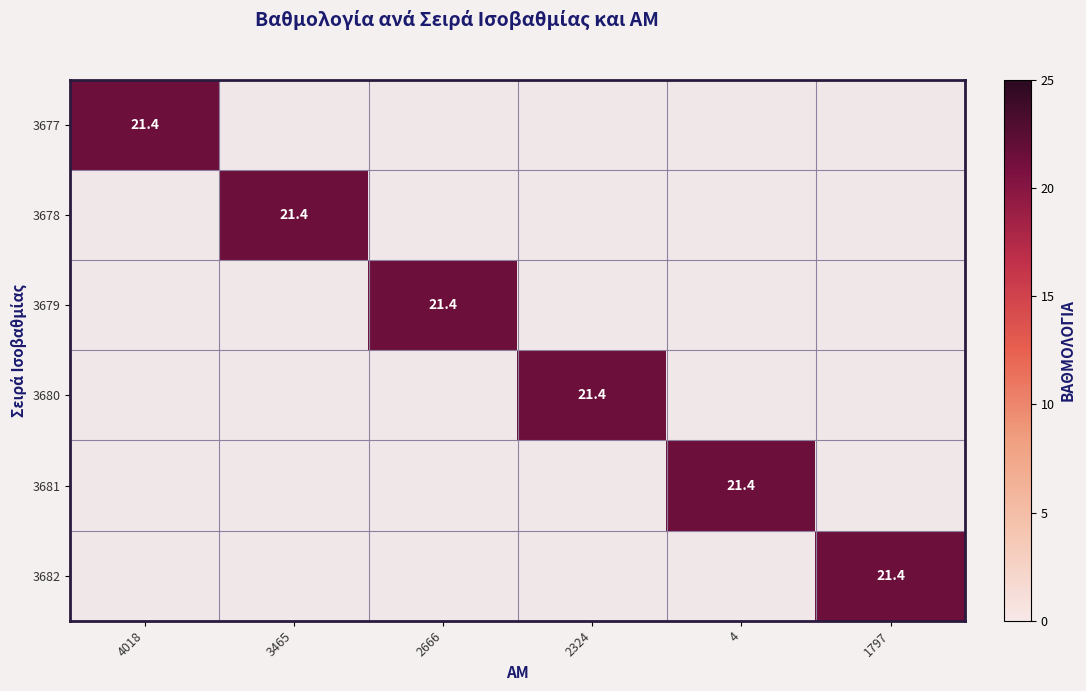

The value of 3677 at 4018 is 9.6. True or false?

False